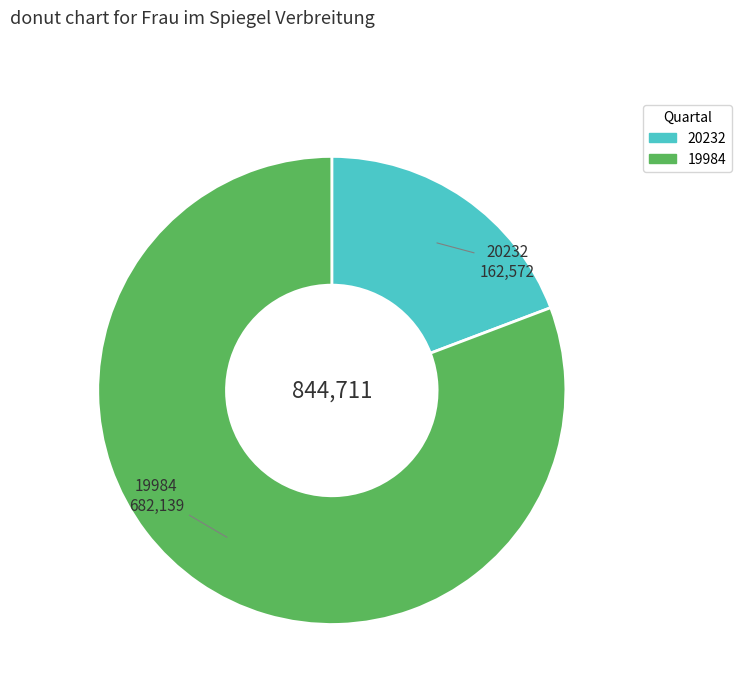

What is the largest slice in the pie chart?

19984